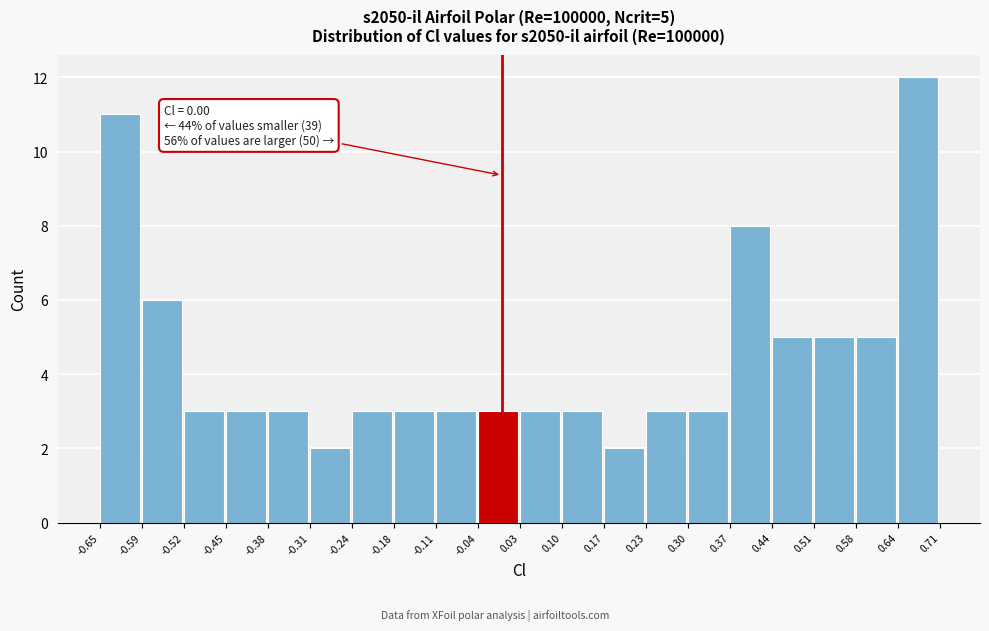

Which range on the x-axis has the tallest bar?

0.64 to 0.71